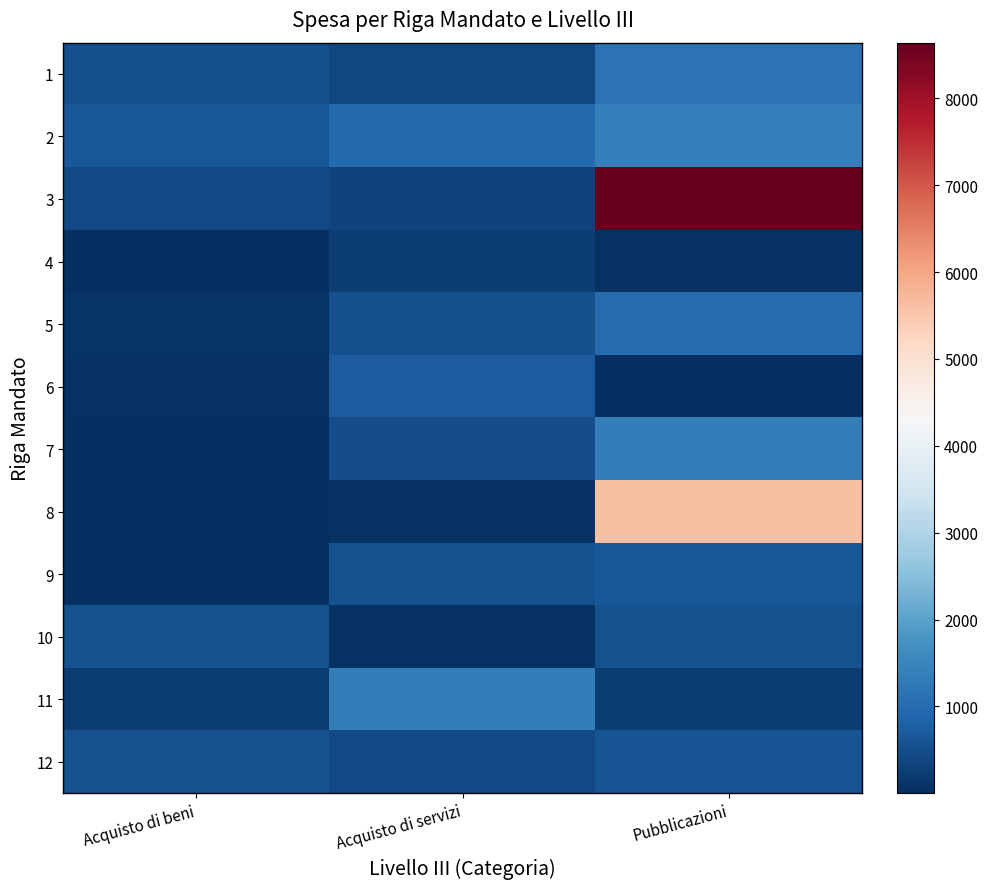

At which category is the sum across all series the highest?

Pubblicazioni